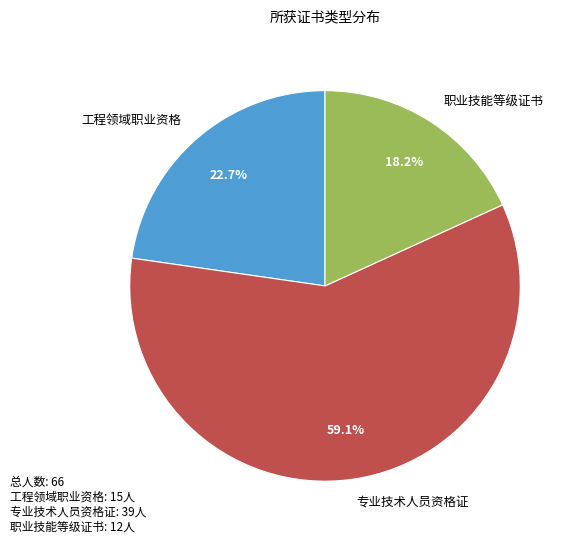

Is it true that 职业技能等级证书 is 11% of the pie?

False